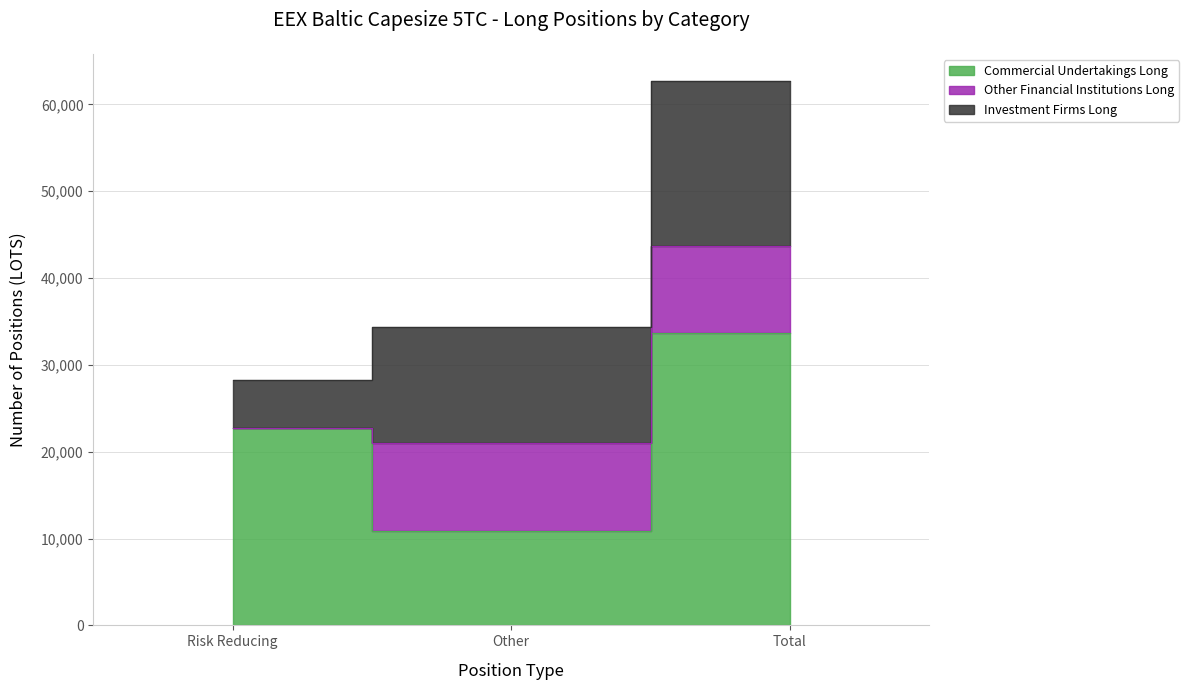

Is it true that Commercial Undertakings Long equals 10915.3 at Other?

True